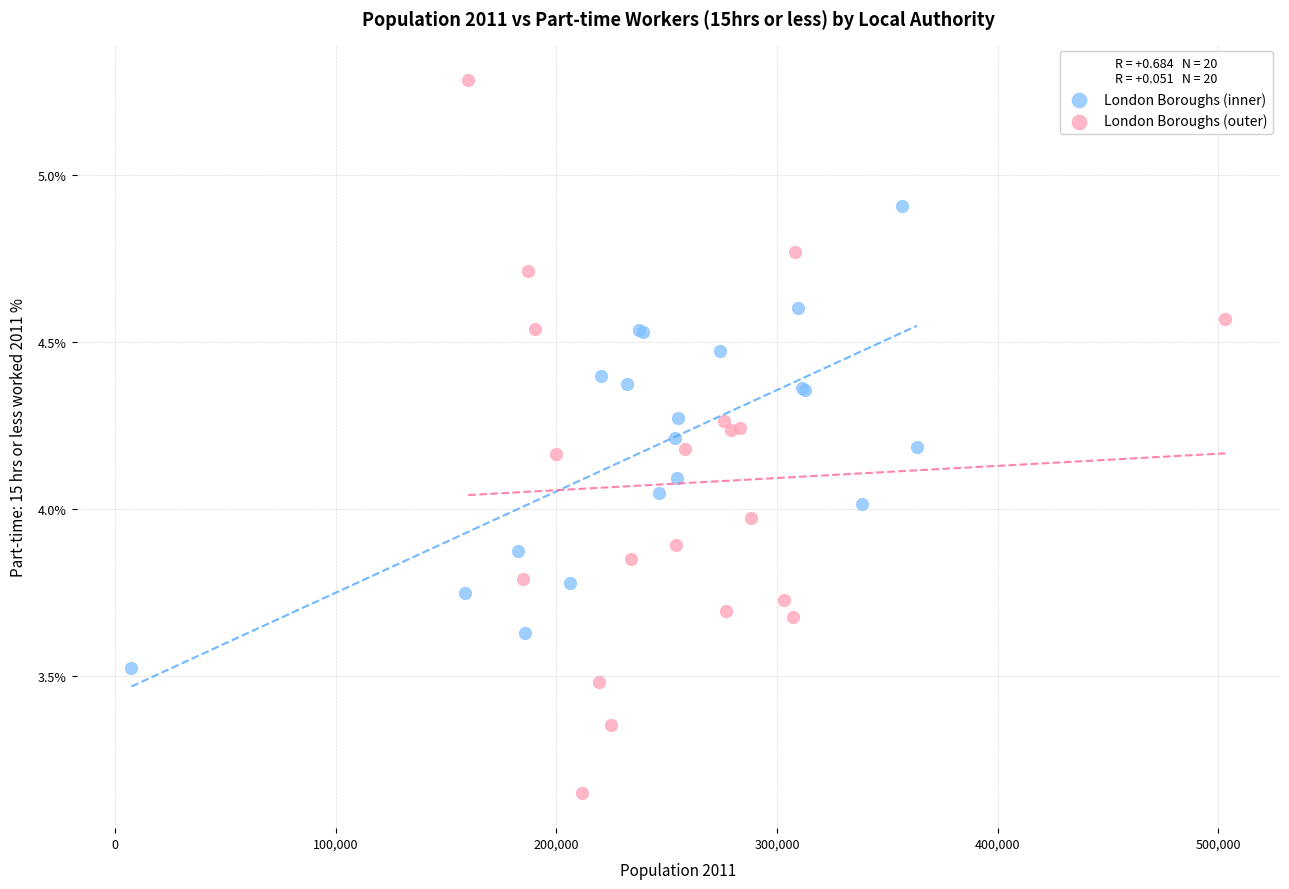

Which series reaches the minimum Y coordinate?

London Boroughs (outer)